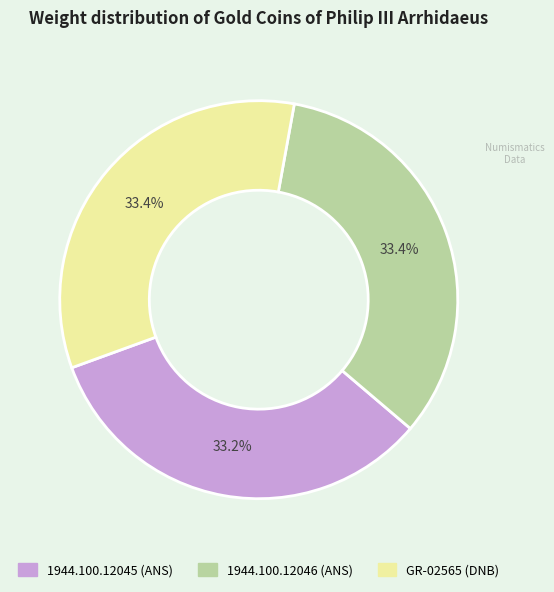

Is it true that 1944.100.12046 is 46% of the pie?

False